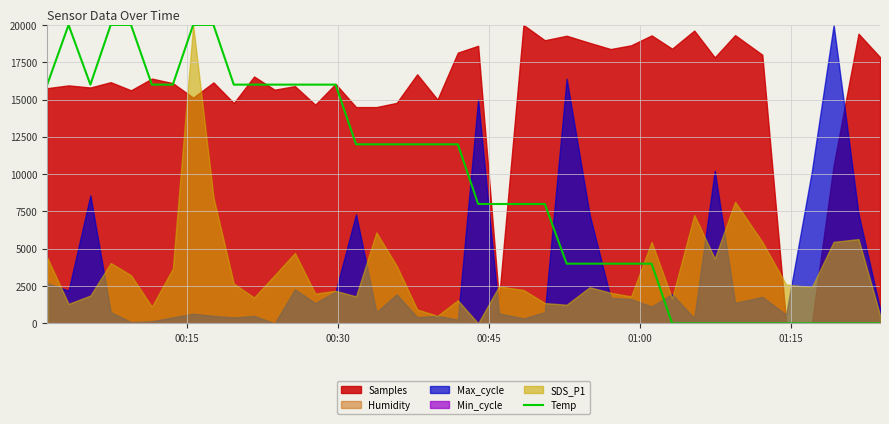

What is the highest value of the Temp series?

20000.0